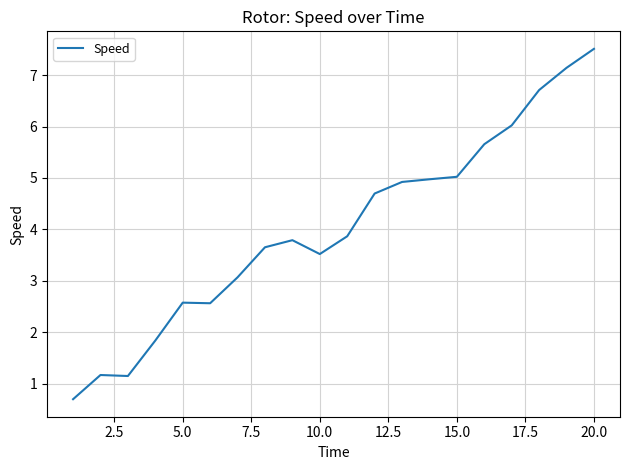

What is the maximum value shown in the chart?

7.5